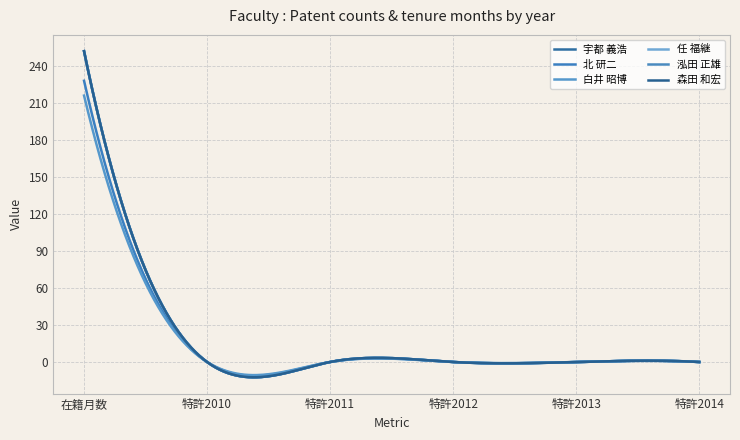

True or false: 白井 昭博 has more than 1 points higher than both neighbors.

True